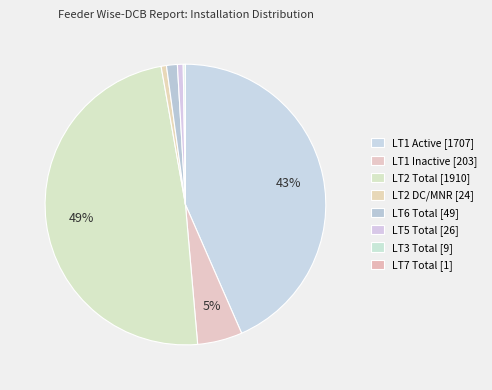

To the nearest percent, what percentage of the pie is LT1 Active [1707]?

43%